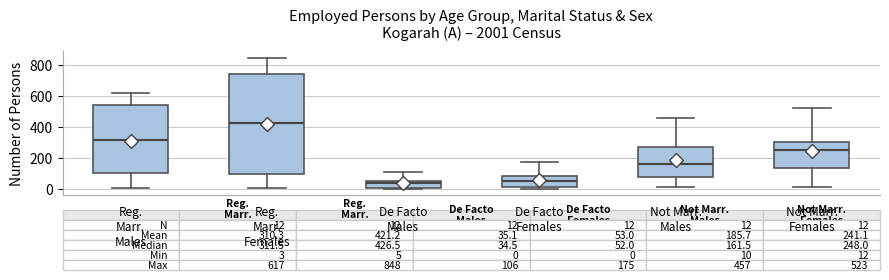

Comparing the boxes themselves (not the whiskers), which one is the tallest?

Reg. Marr. Females